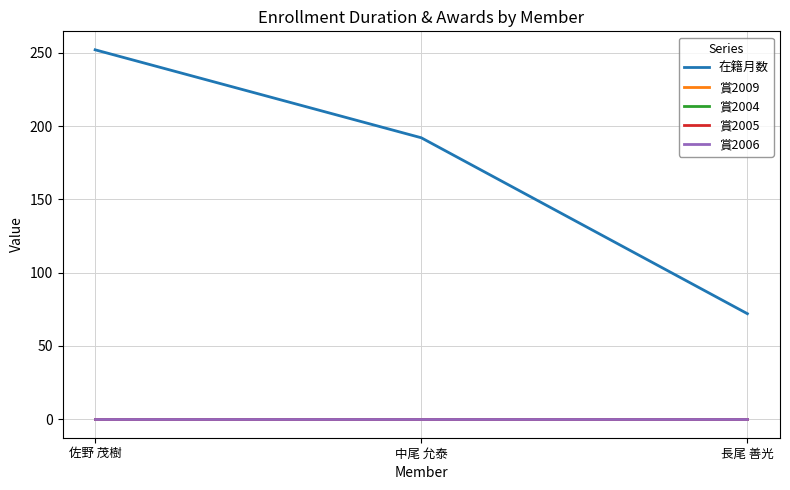

Does the chart display data point markers on the line(s)?

No